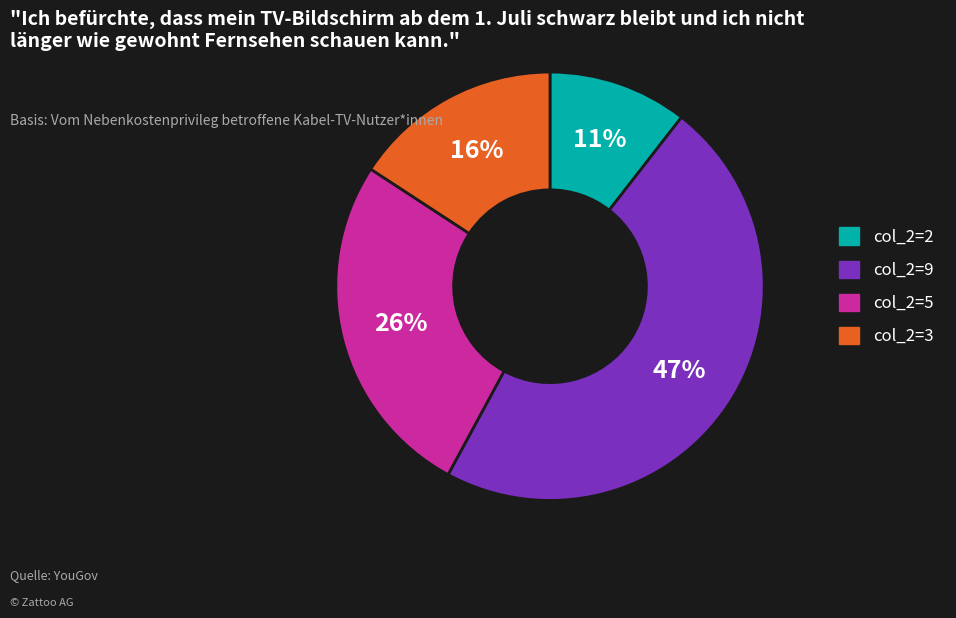

Which category has the biggest portion of the pie?

col_2=9